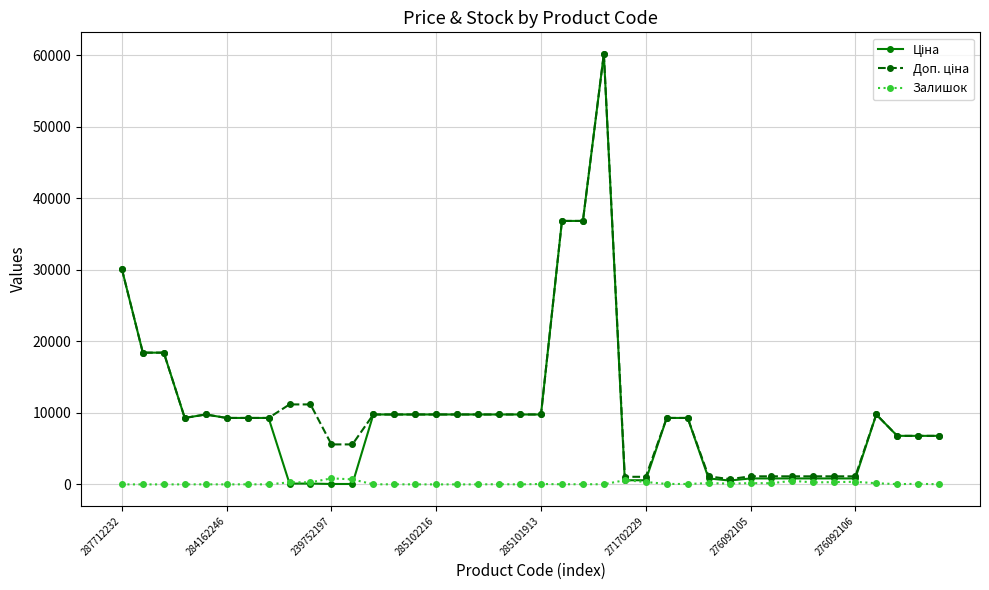

What is the highest value of the Залишок series?

845.0